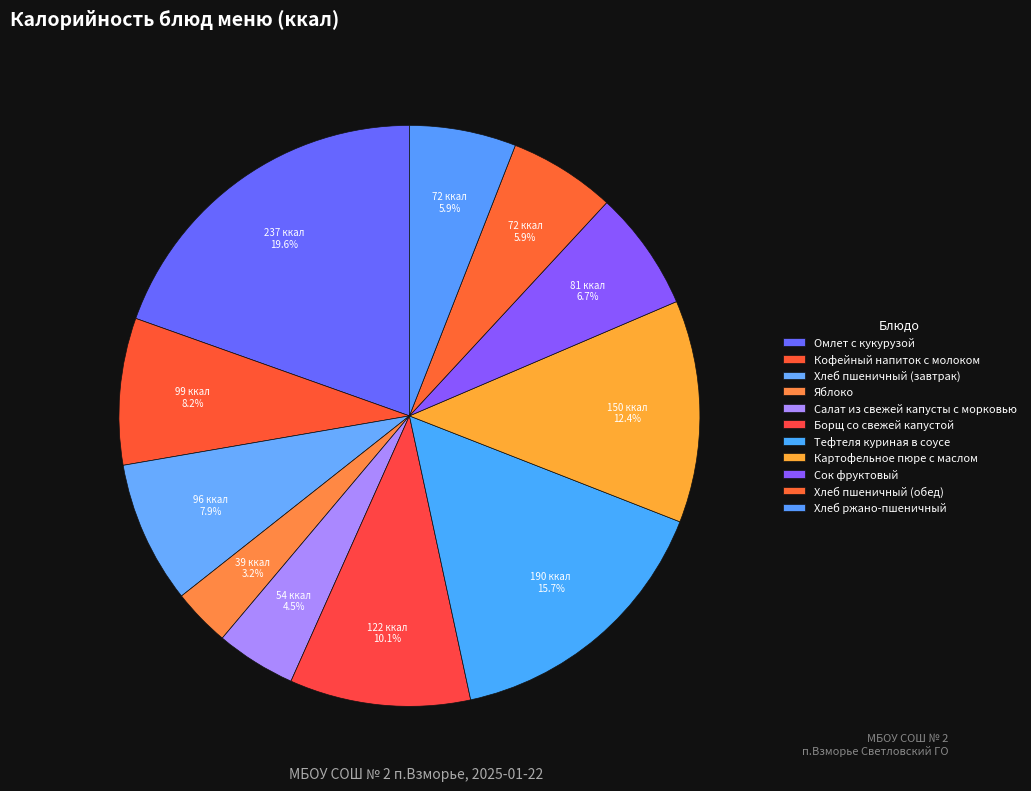

How many segments does this pie chart have?

11